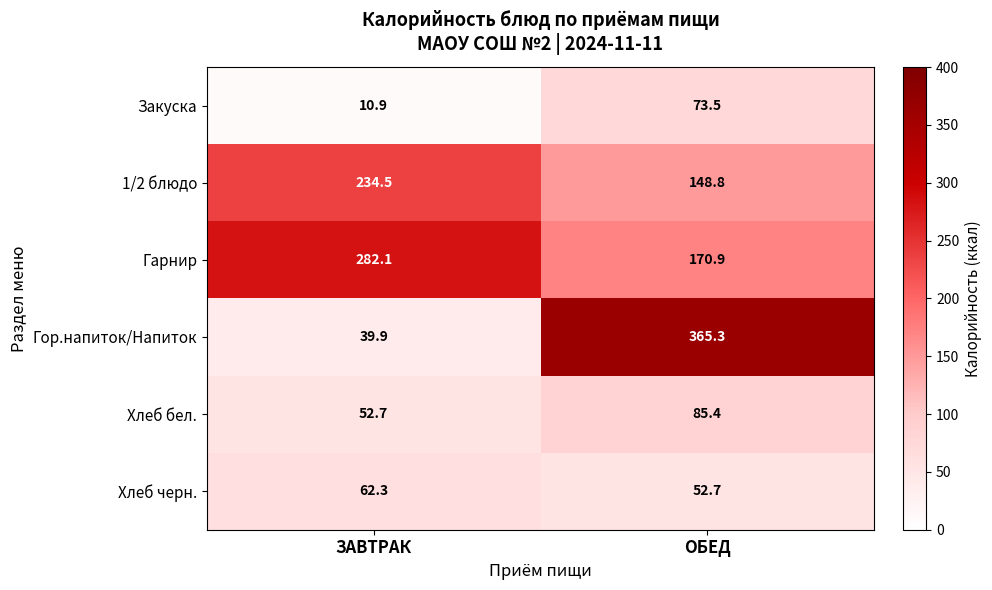

What is the total value across all series at ОБЕД?

896.6